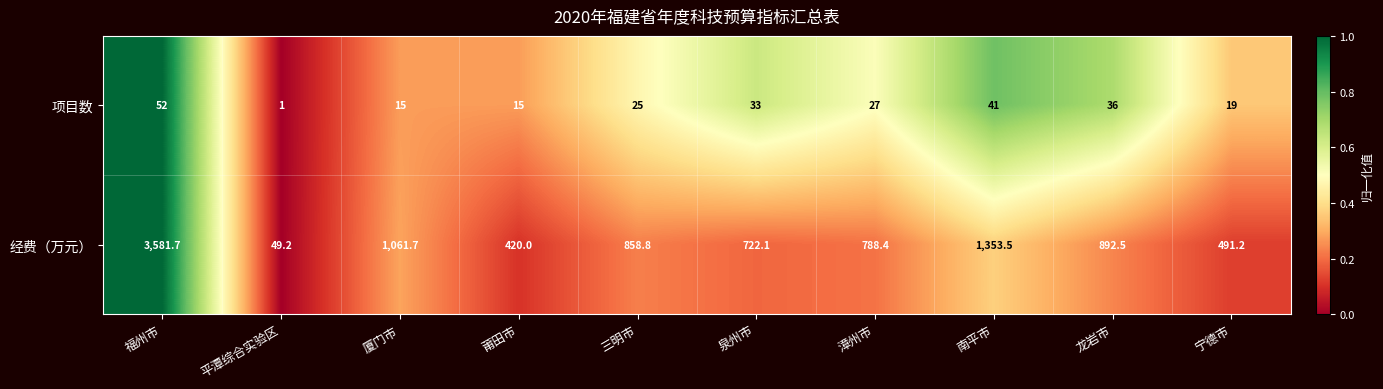

At which category is the sum across all series the highest?

福州市